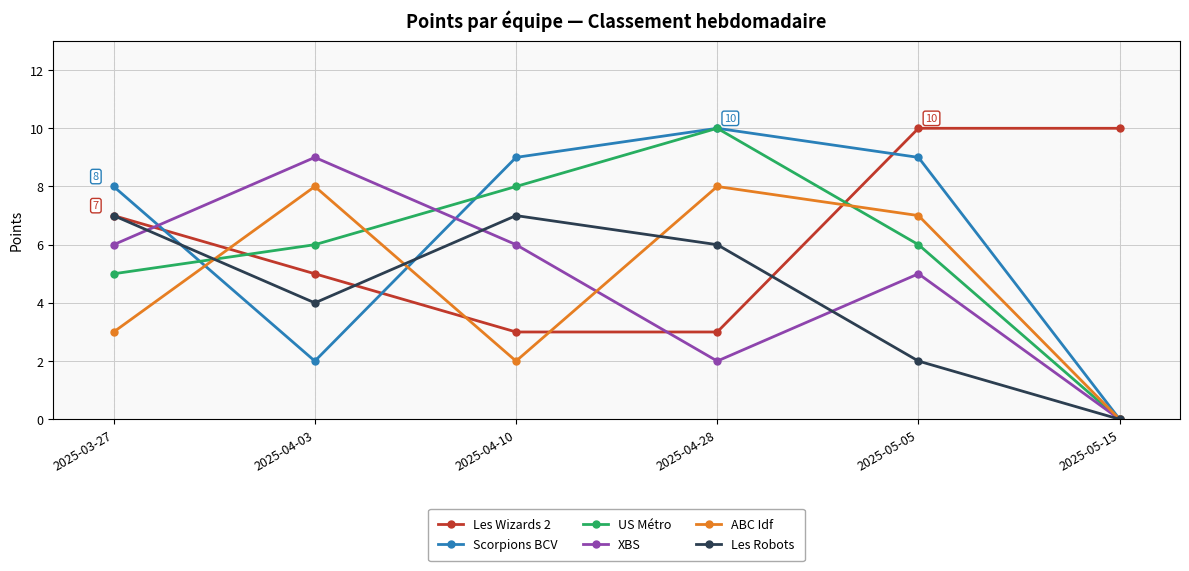

Reading left to right, extract all data points from this chart.

Les Wizards 2: 2025-03-27=7	2025-04-03=5	2025-04-10=3	2025-04-28=3	2025-05-05=10	2025-05-15=10
Scorpions BCV: 2025-03-27=8	2025-04-03=2	2025-04-10=9	2025-04-28=10	2025-05-05=9	2025-05-15=0
US Métro: 2025-03-27=5	2025-04-03=6	2025-04-10=8	2025-04-28=10	2025-05-05=6	2025-05-15=0
XBS: 2025-03-27=6	2025-04-03=9	2025-04-10=6	2025-04-28=2	2025-05-05=5	2025-05-15=0
ABC Idf: 2025-03-27=3	2025-04-03=8	2025-04-10=2	2025-04-28=8	2025-05-05=7	2025-05-15=0
Les Robots: 2025-03-27=7	2025-04-03=4	2025-04-10=7	2025-04-28=6	2025-05-05=2	2025-05-15=0